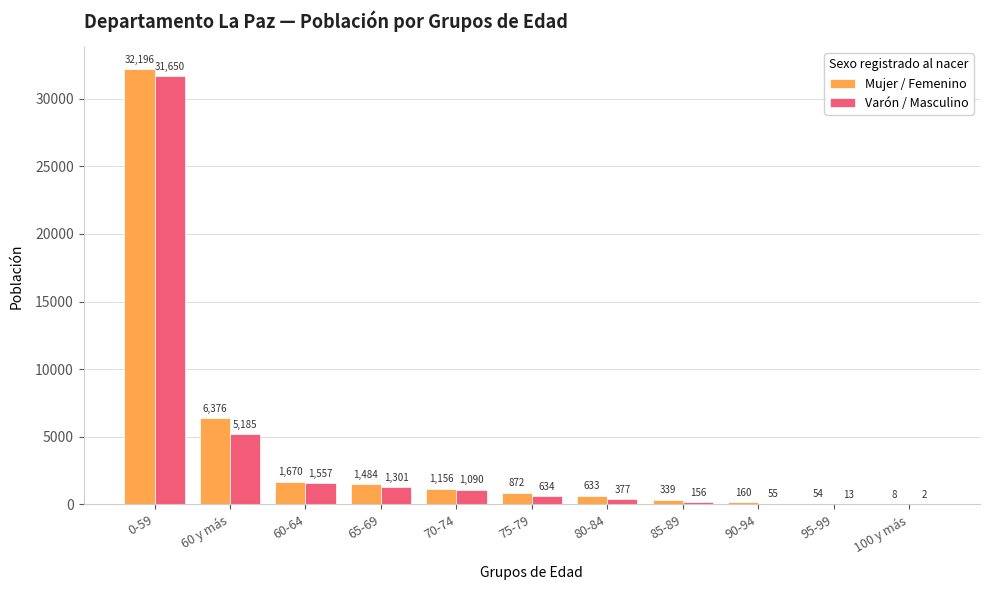

What is the maximum value for Varón / Masculino?

31650